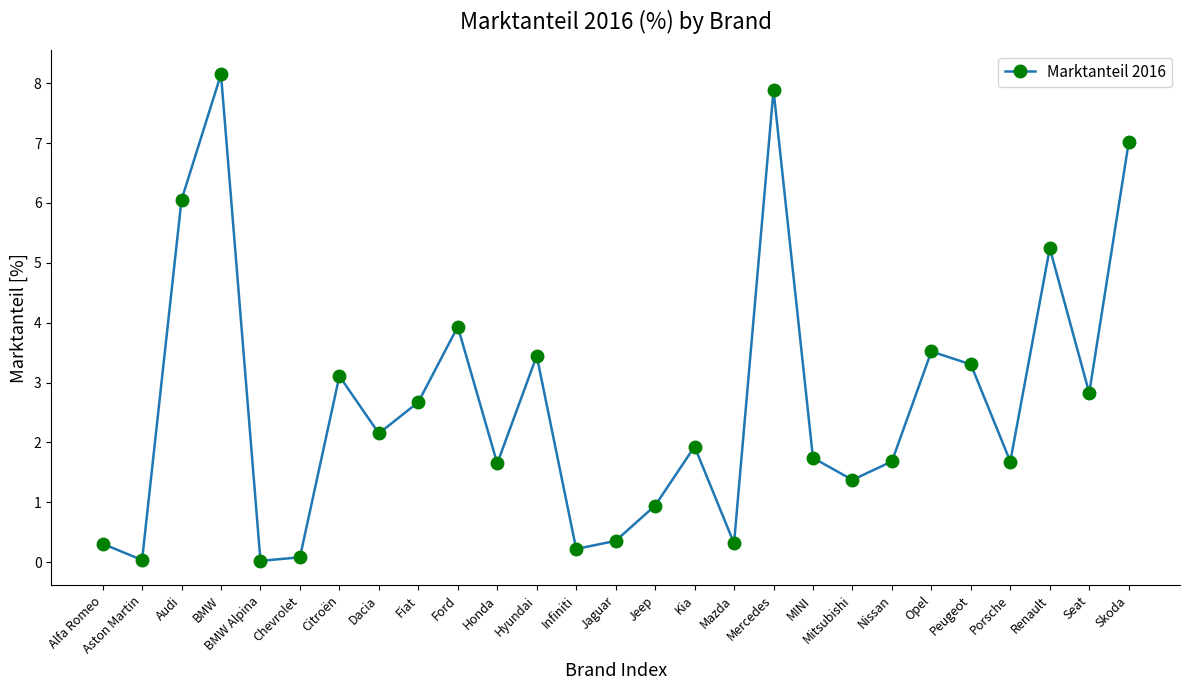

Which label corresponds to the largest value in the chart?

BMW